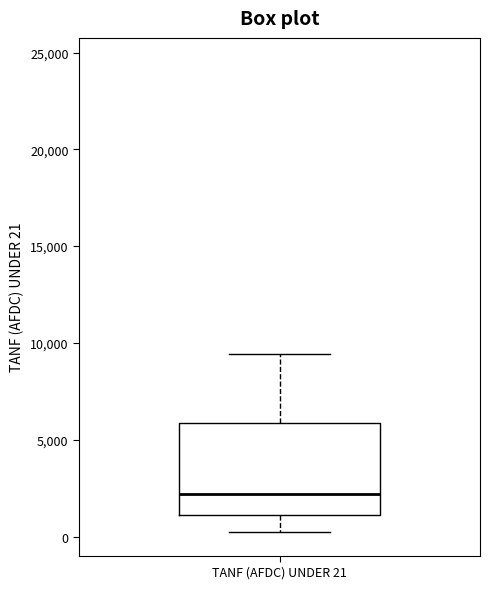

Where does the upper whisker of the box for TANF (AFDC) UNDER 21 end on the y-axis? The values are not printed on the chart, so give them approximately, as read against the axis.

9500